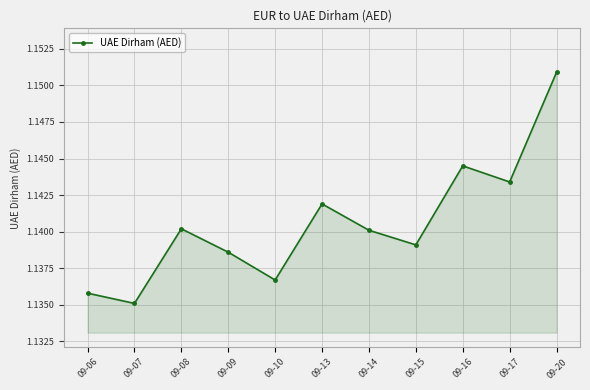

How many values are between 1 and 2?

11